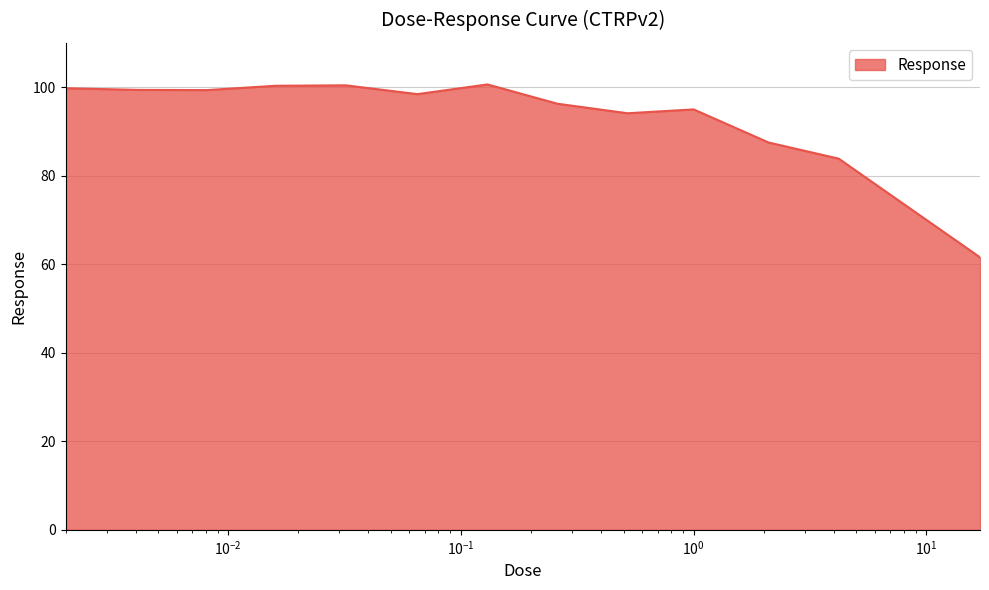

What is the greatest value displayed?

100.6